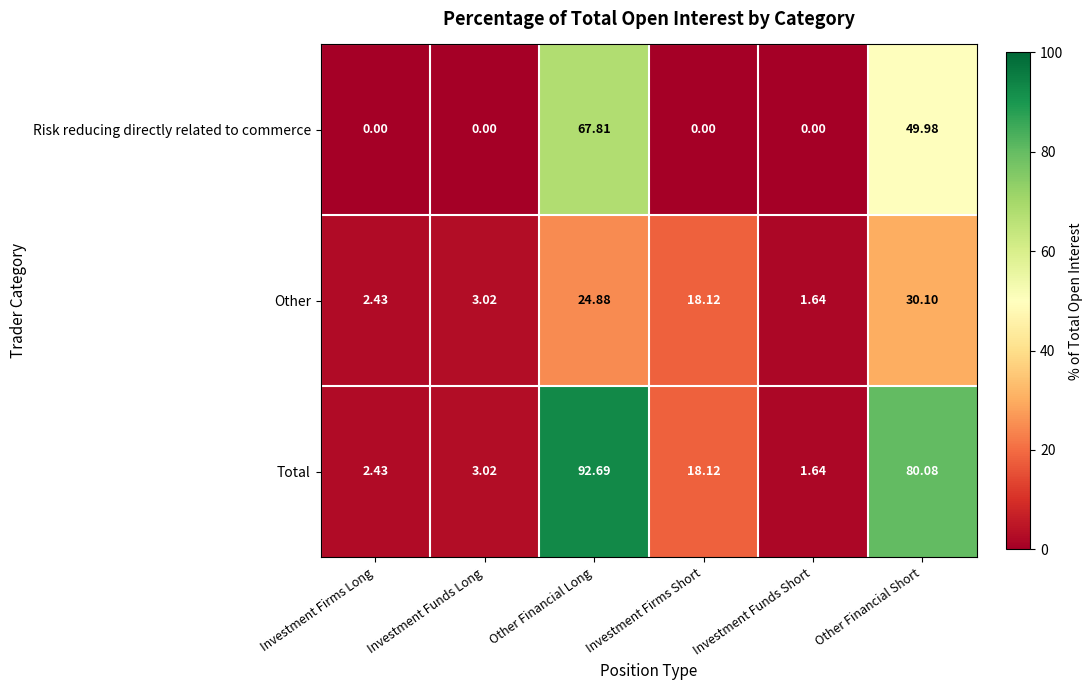

Which series has the widest spread of values?

Total